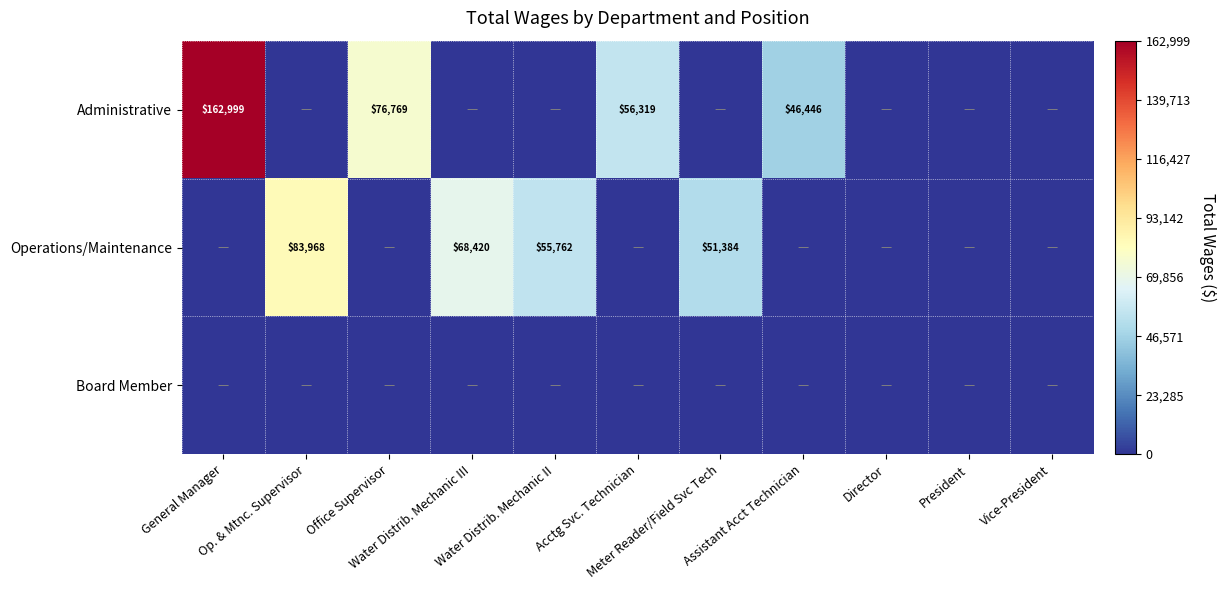

Which series has the largest total across all categories?

Administrative